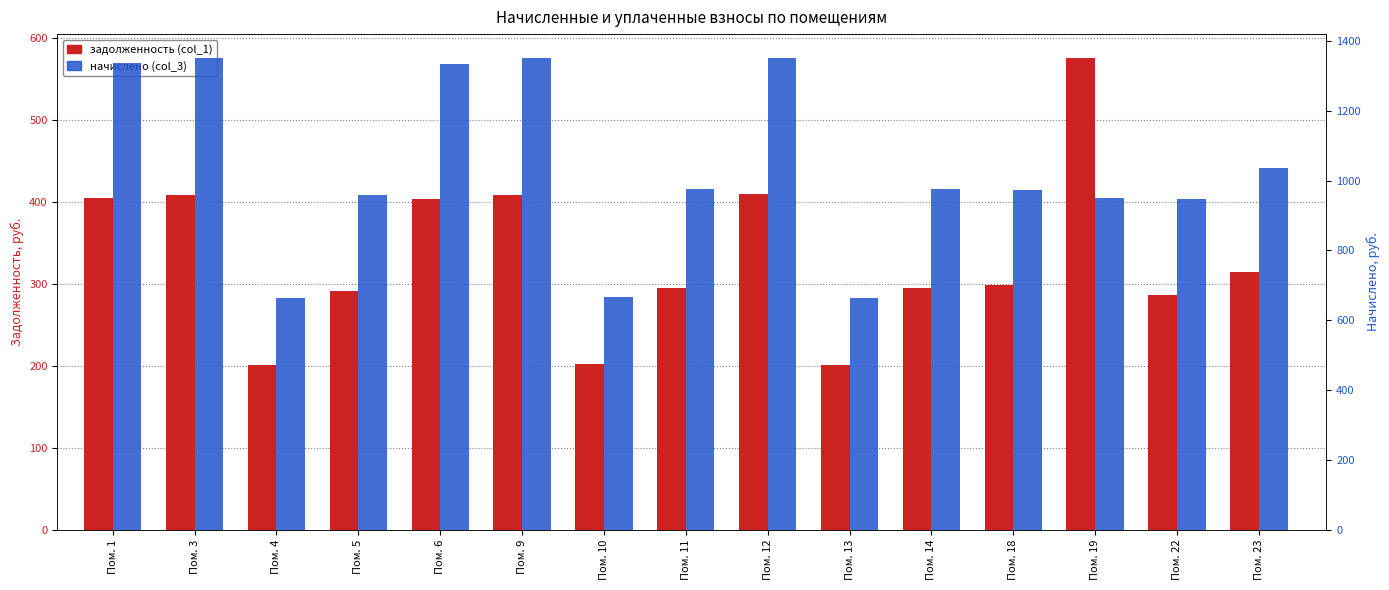

What is the average value of the начислено (col_3) series?

1036.0